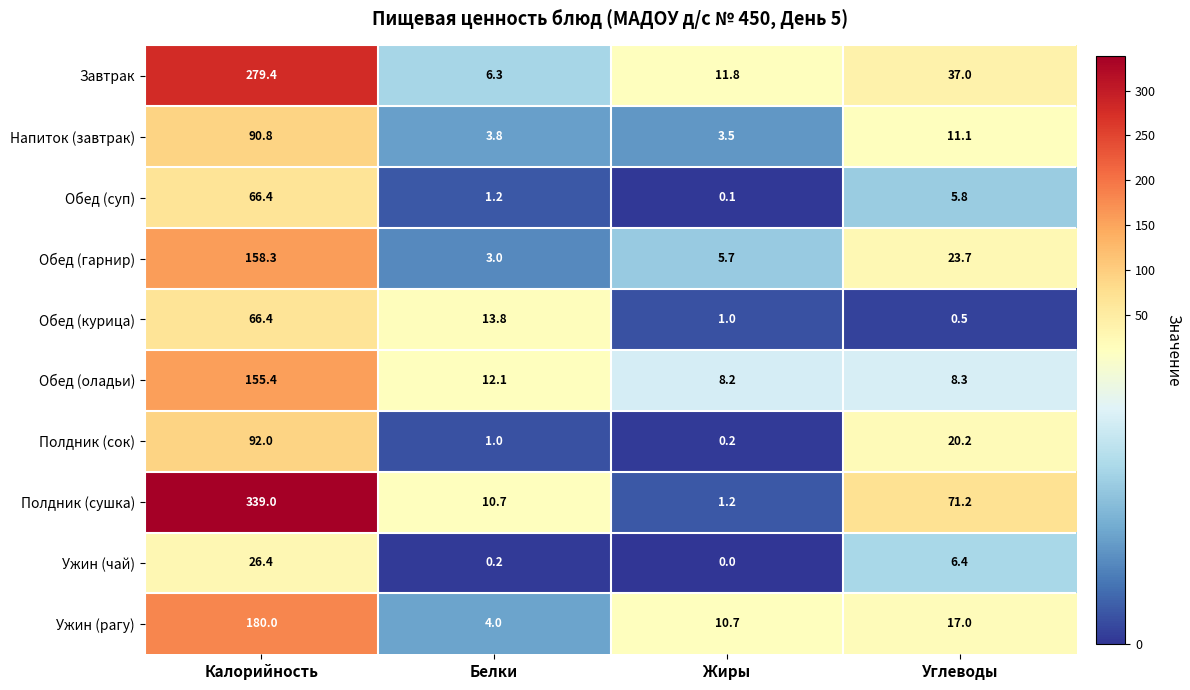

Which label corresponds to the largest value in the chart?

Калорийность